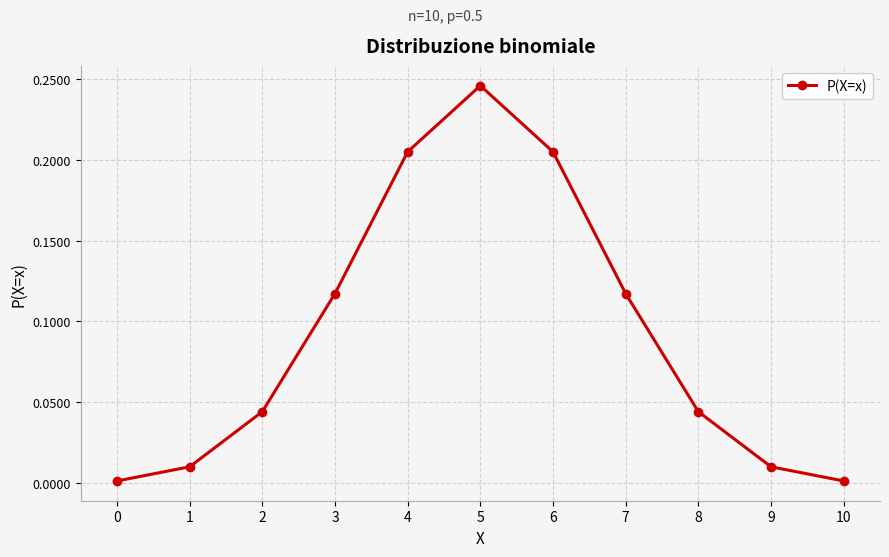

At which category does the chart reach its peak across all series?

5